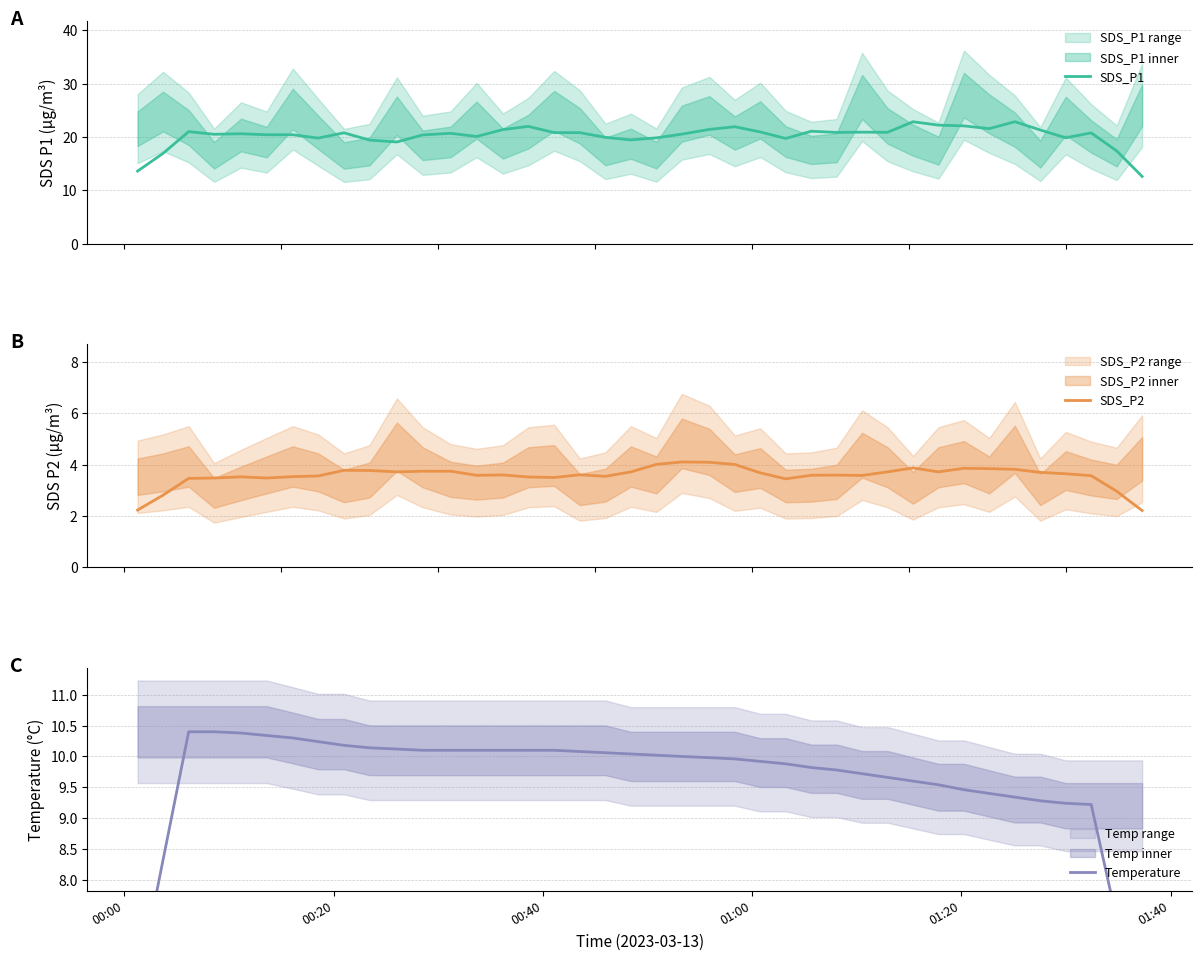

What is the highest value of the SDS_P2 series?

4.1